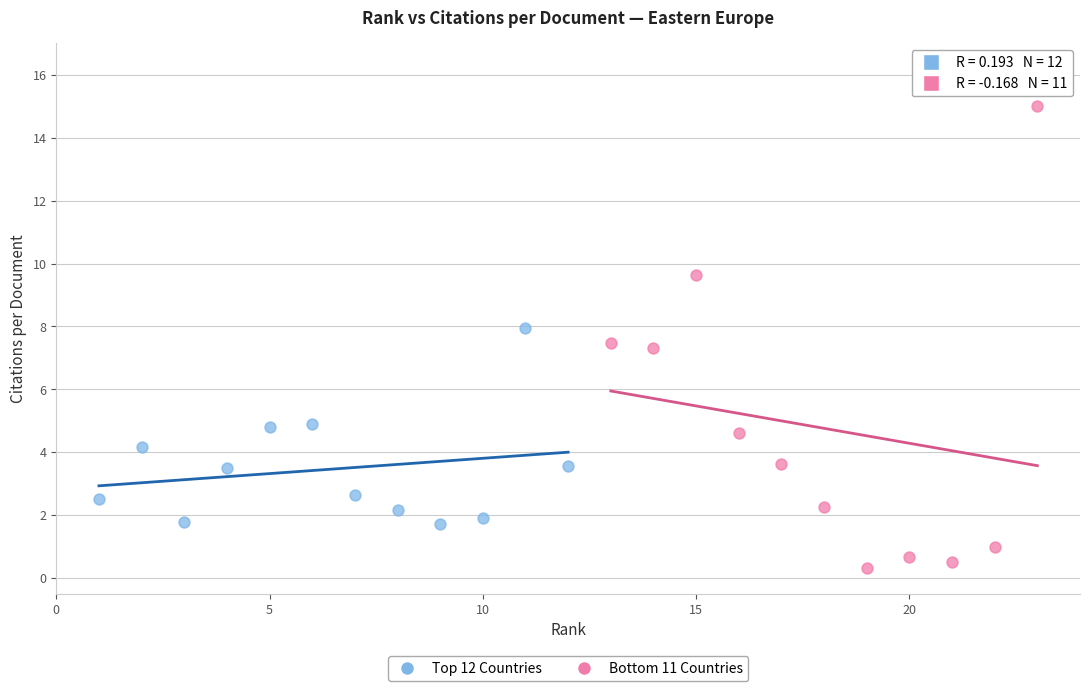

Which series contains the lowest Y value?

Bottom 11 Countries